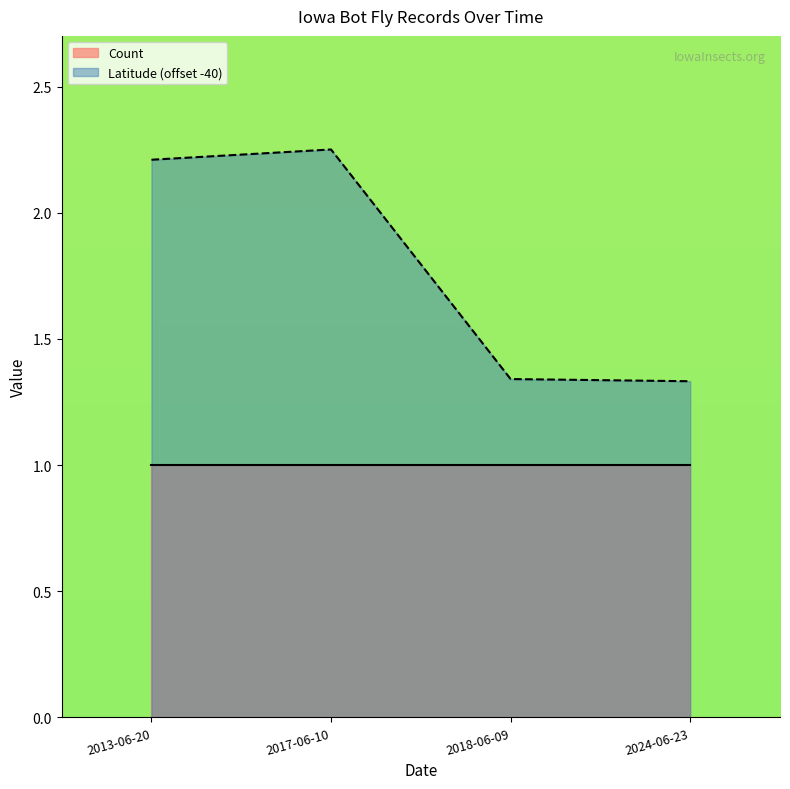

Which category has the lowest value across all series?

2024-06-23